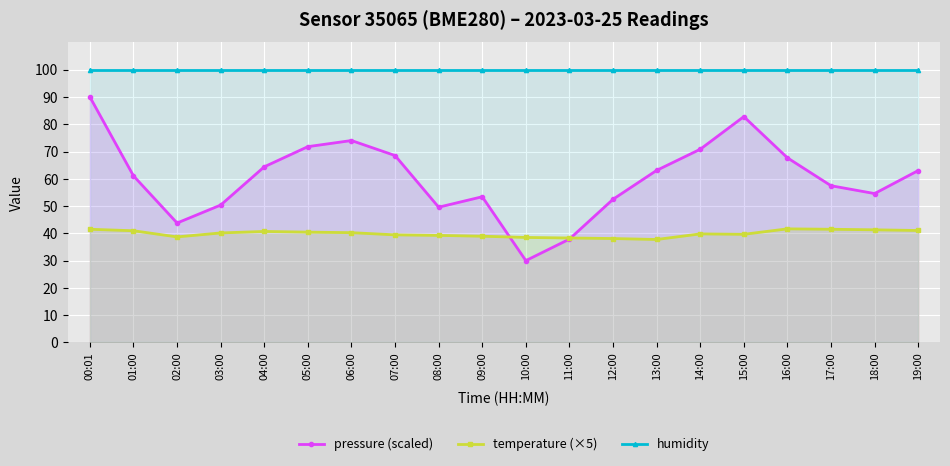

At which label does pressure (scaled) reach its peak?

00:01